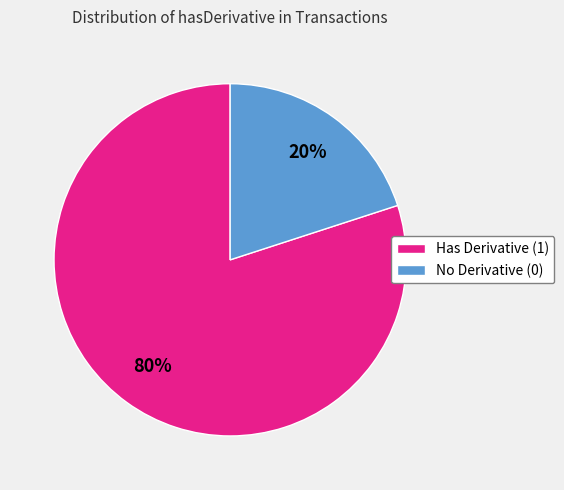

Approximately how many times larger is the value at Has Derivative (1) compared to No Derivative (0)?

4.0